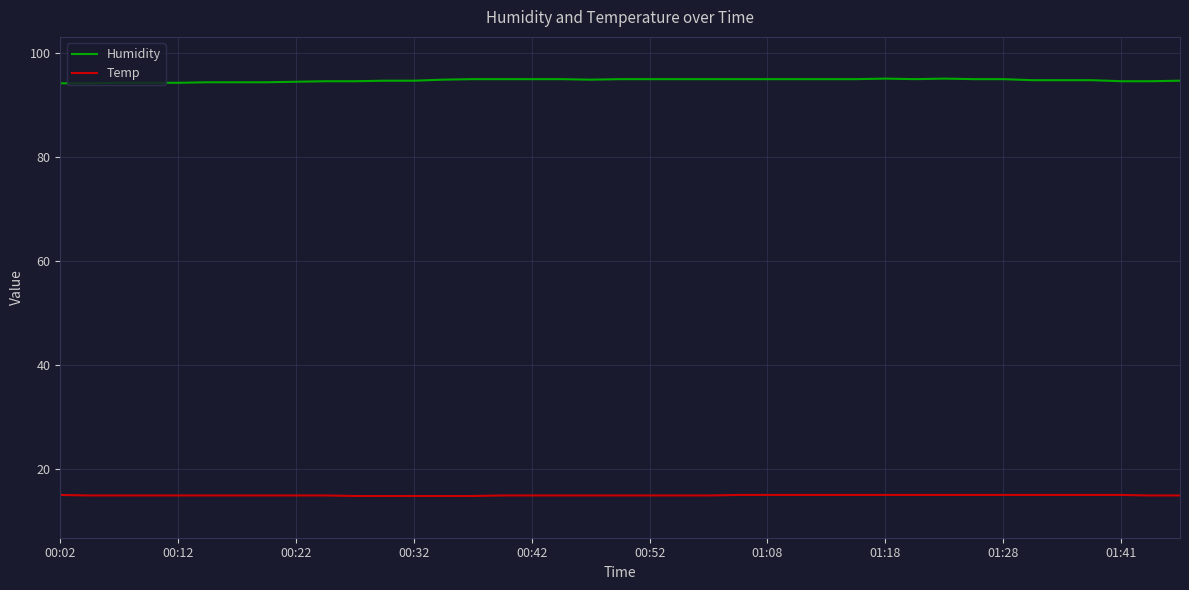

Does the chart display data point markers on the line(s)?

No